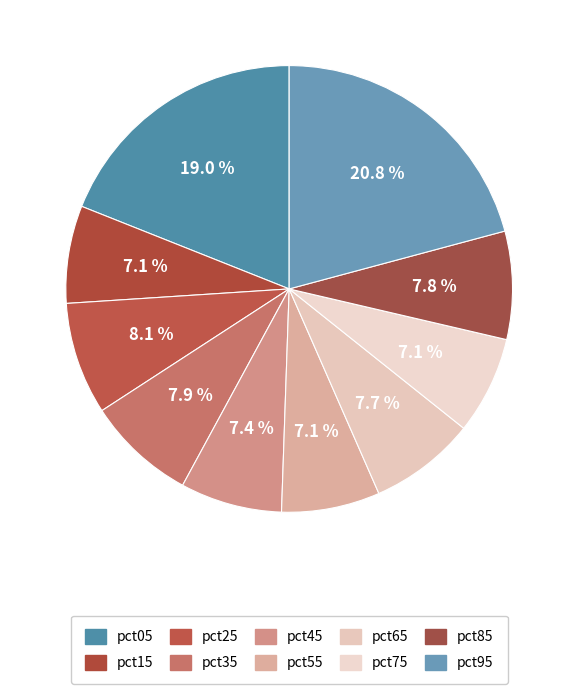

To the nearest percent, what percentage of the pie is pct65?

8%